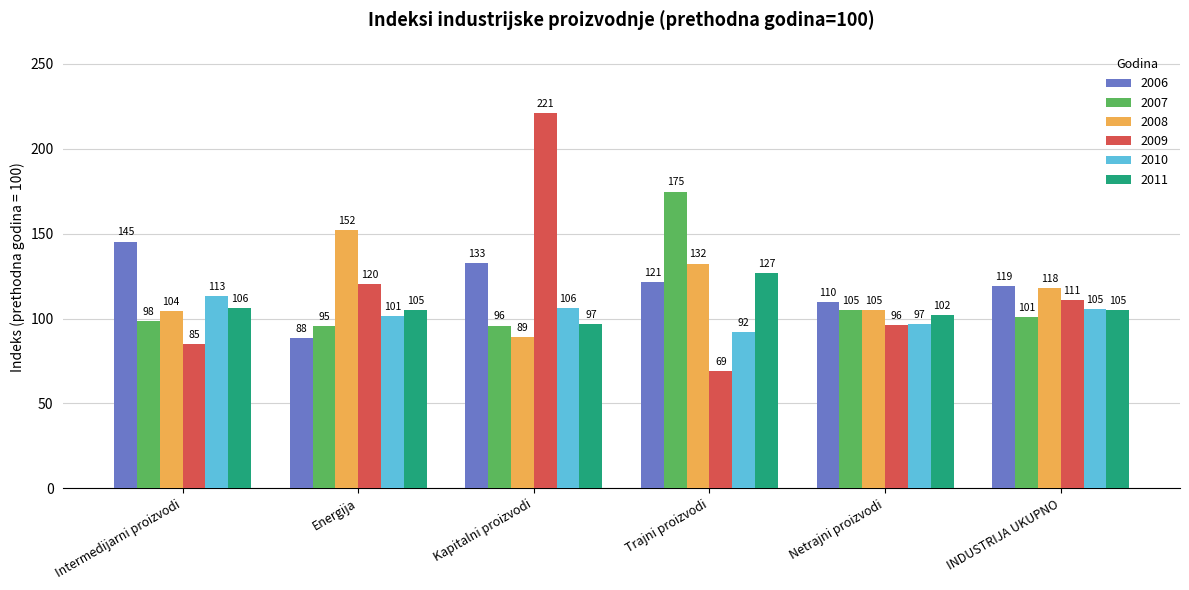

How many groups of bars are there?

6